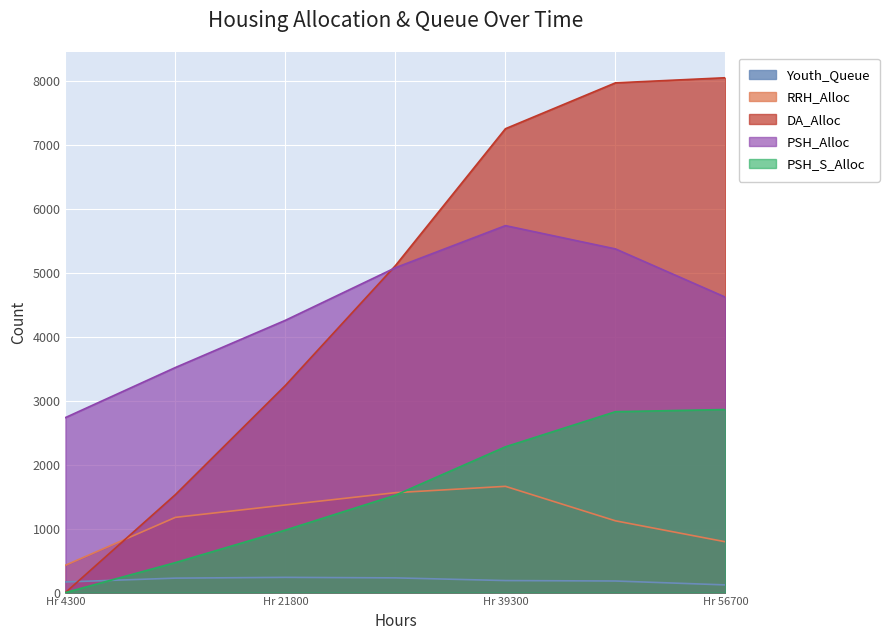

Is it true that RRH_Alloc equals 756 at Hr 39300?

False